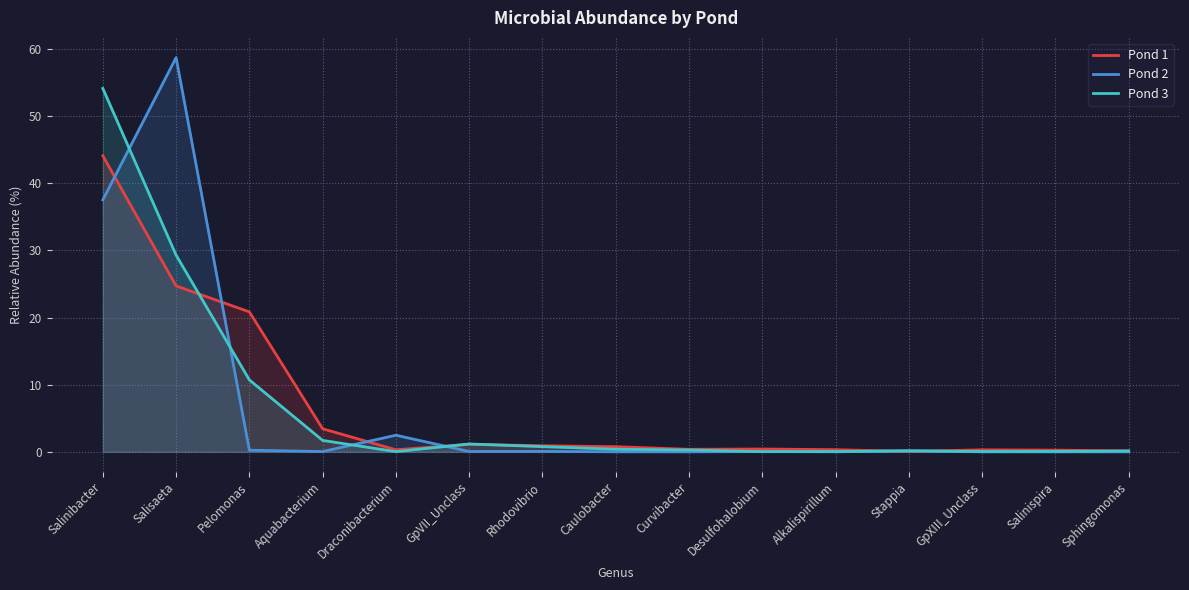

Between which two adjacent categories do Pond 2 and Pond 1 first intersect?

Salinibacter and Salisaeta